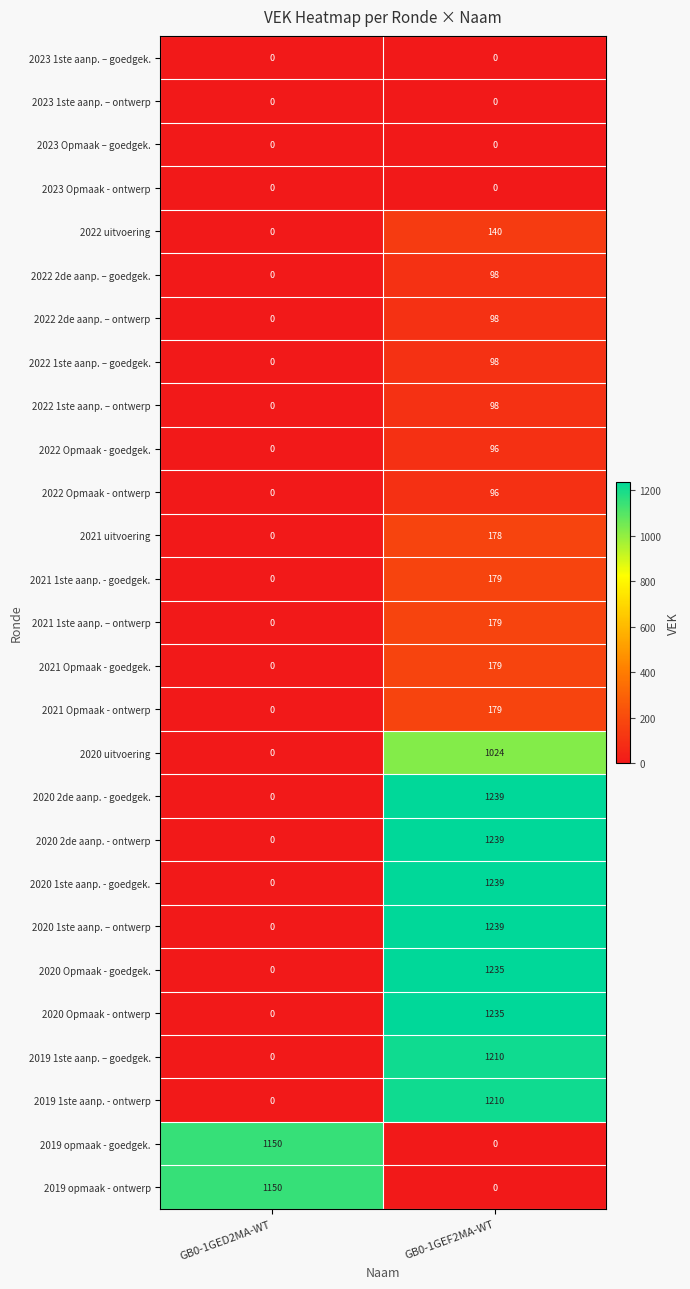

What is the difference between the highest and lowest values at GB0-1GEF2MA-WT?

1239